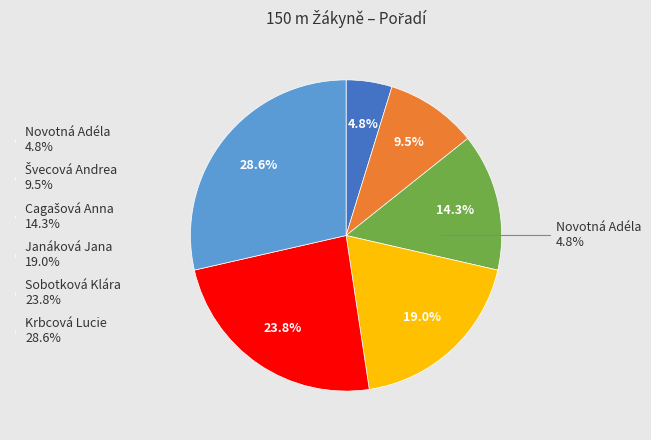

Does Krbcová Lucie represent more than half of the total?

No